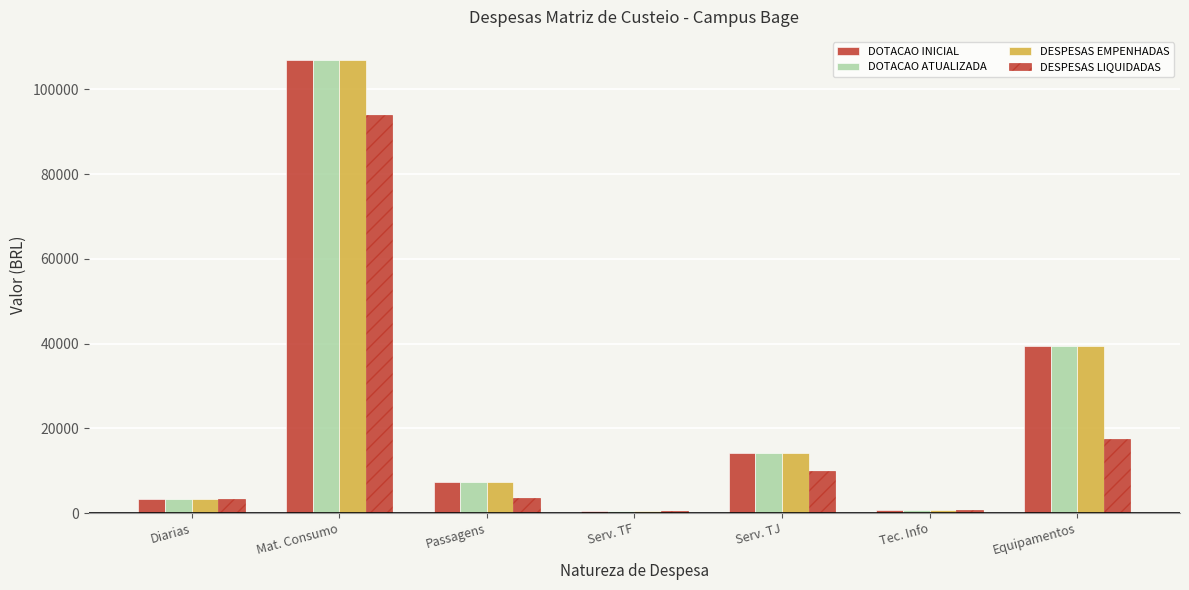

The value of DESPESAS EMPENHADAS at Serv. TF is 676.1. True or false?

False